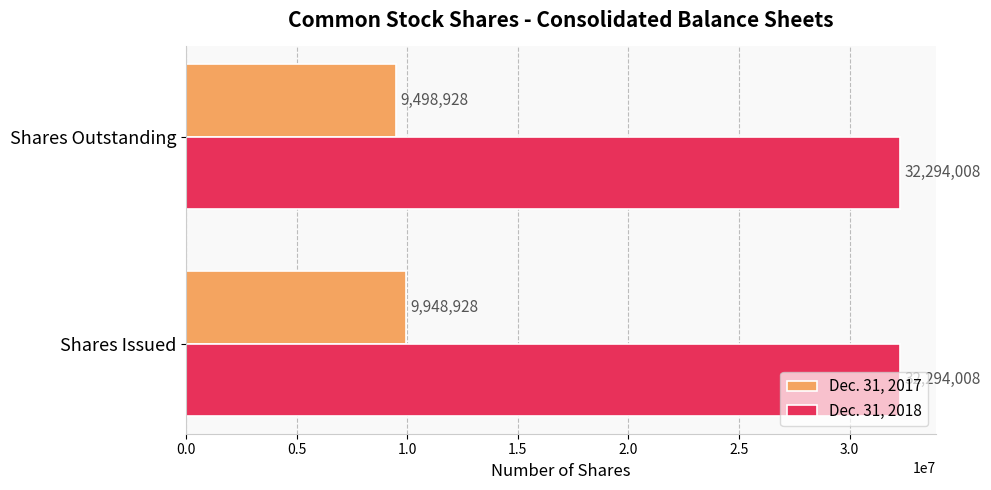

What is the difference between the maximum and minimum values in the Dec. 31, 2017 series?

450000